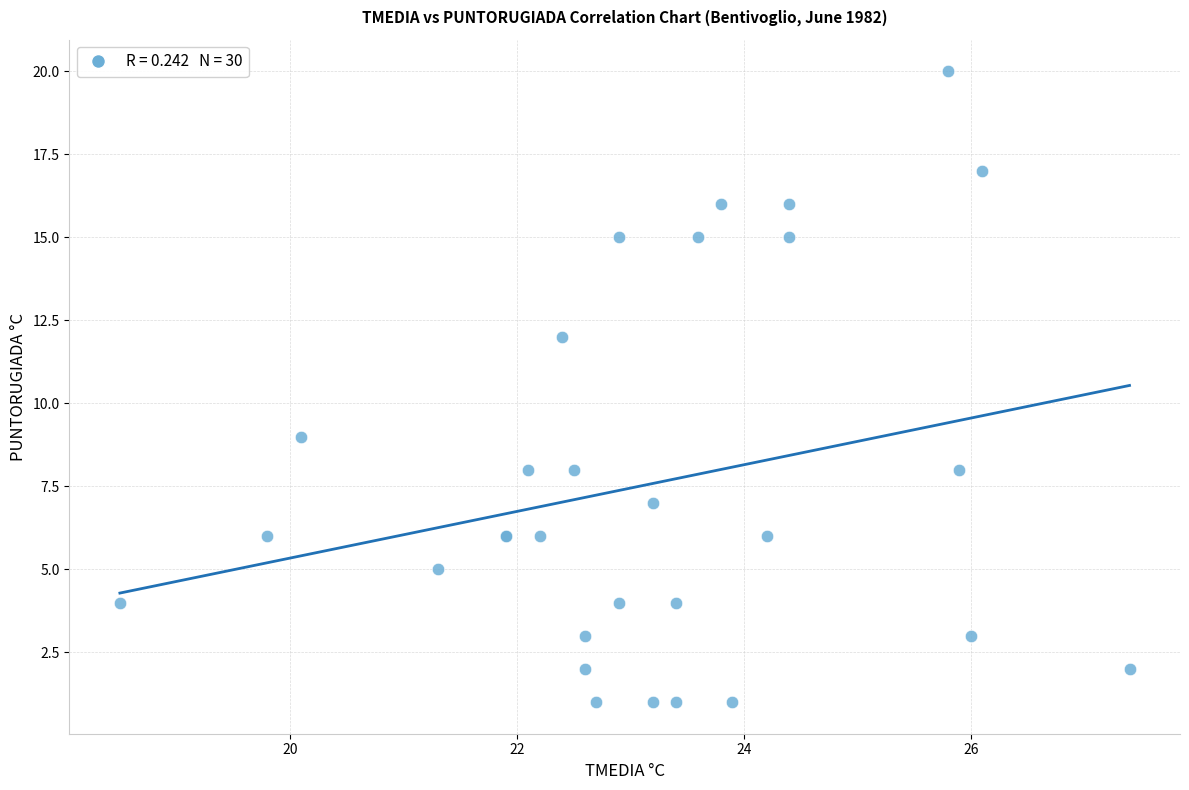

What Y value in the scatter plot is closest to 10?

9